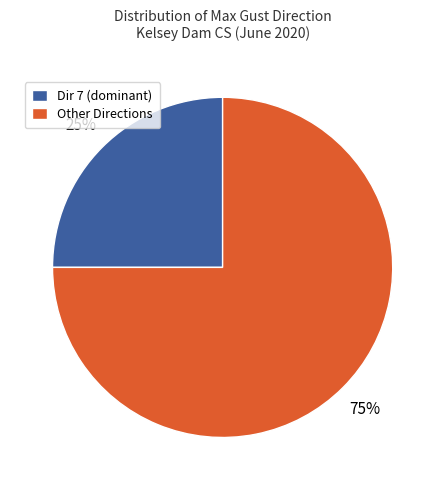

Count the number of slices in the pie.

2